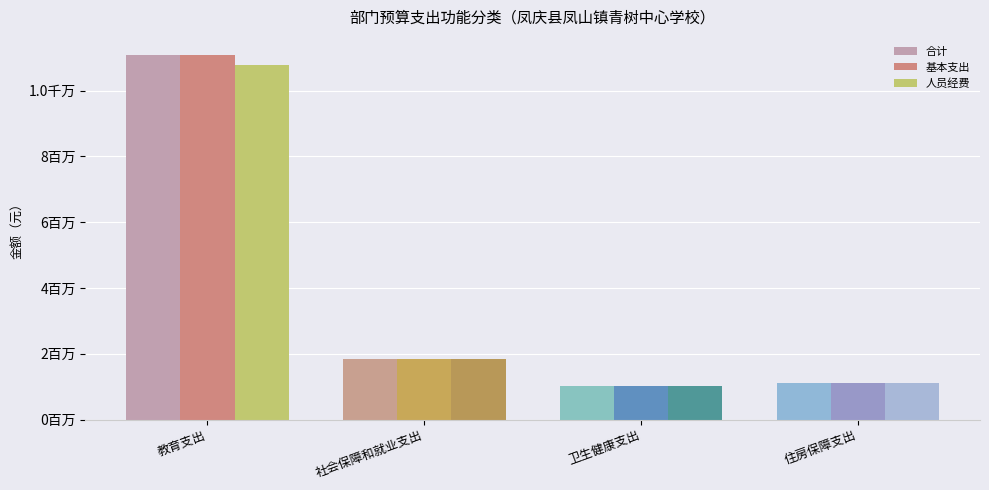

What is the difference between the highest and lowest values at 教育支出?

305533.0